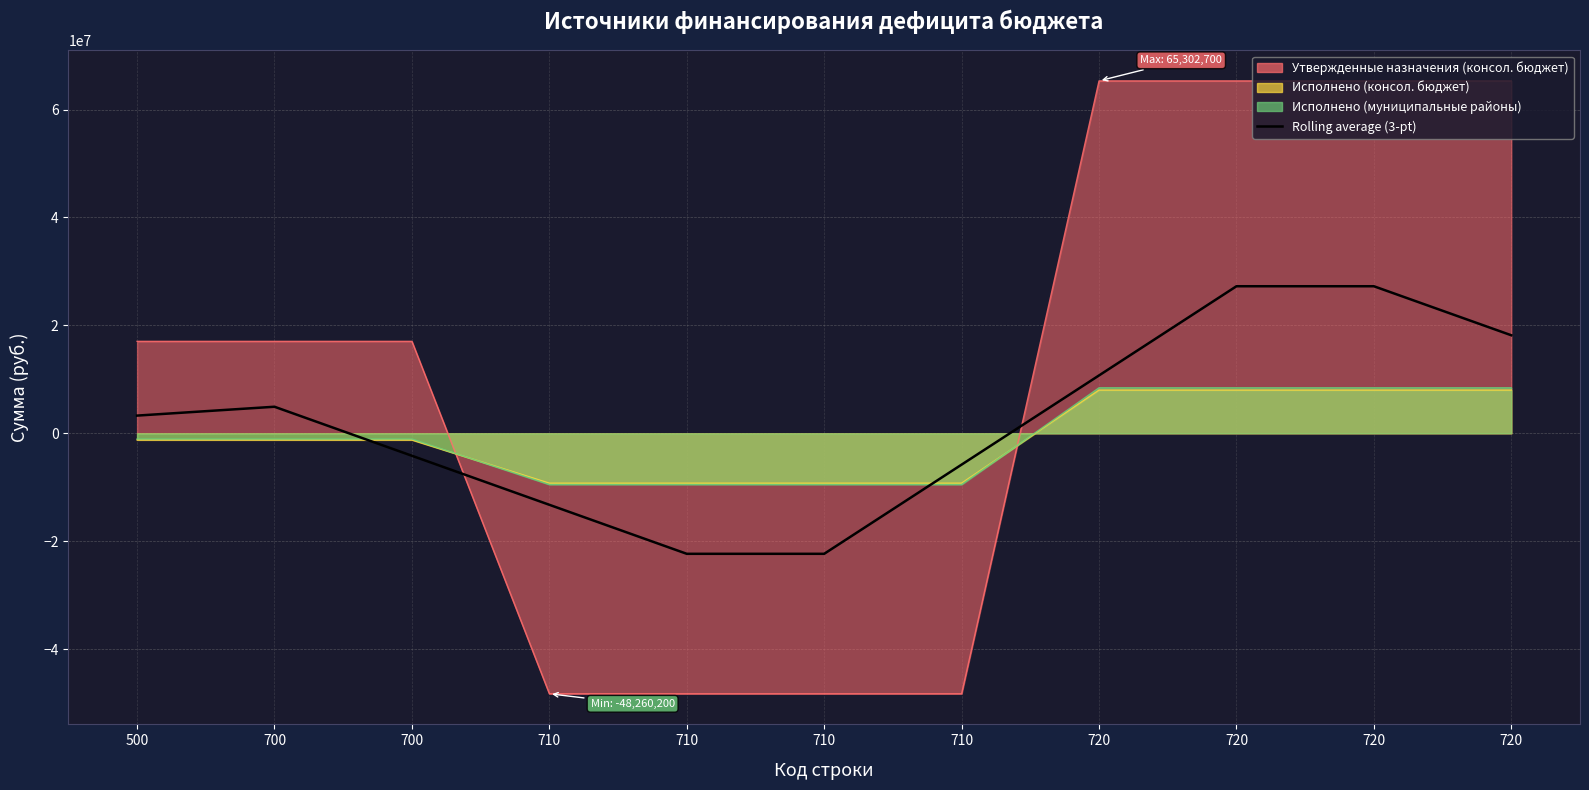

Reading left to right, list all the values displayed in this chart.

500=3281469.5	700=4922204.2	700=-4161507.1	710=-13245218.4	710=-22328929.7	710=-22328929.7	710=-5802241.8	720=10724446.0	720=27251133.9	720=27251133.9	720=18167422.6